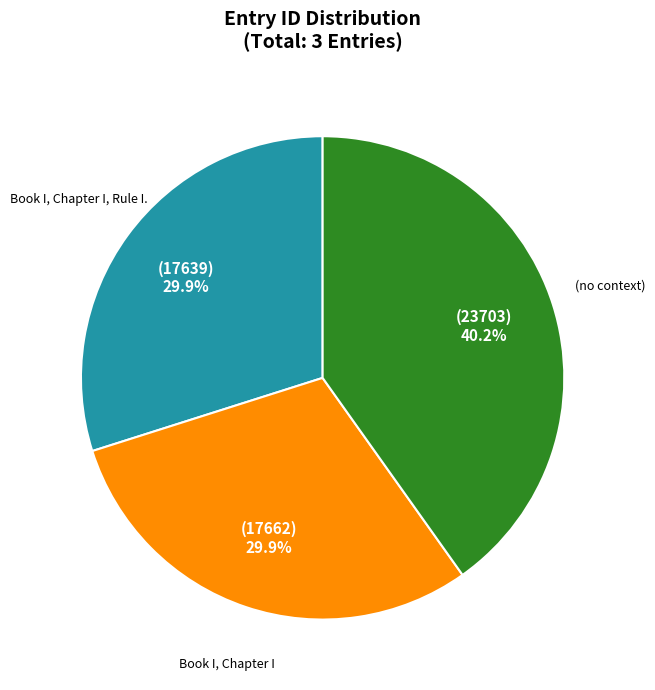

Count the number of slices in the pie.

3